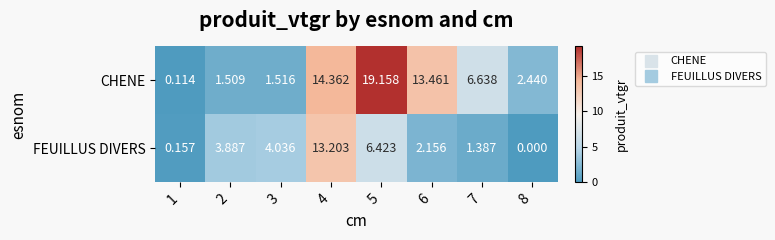

What is the difference between the highest and lowest values at 6?

11.3